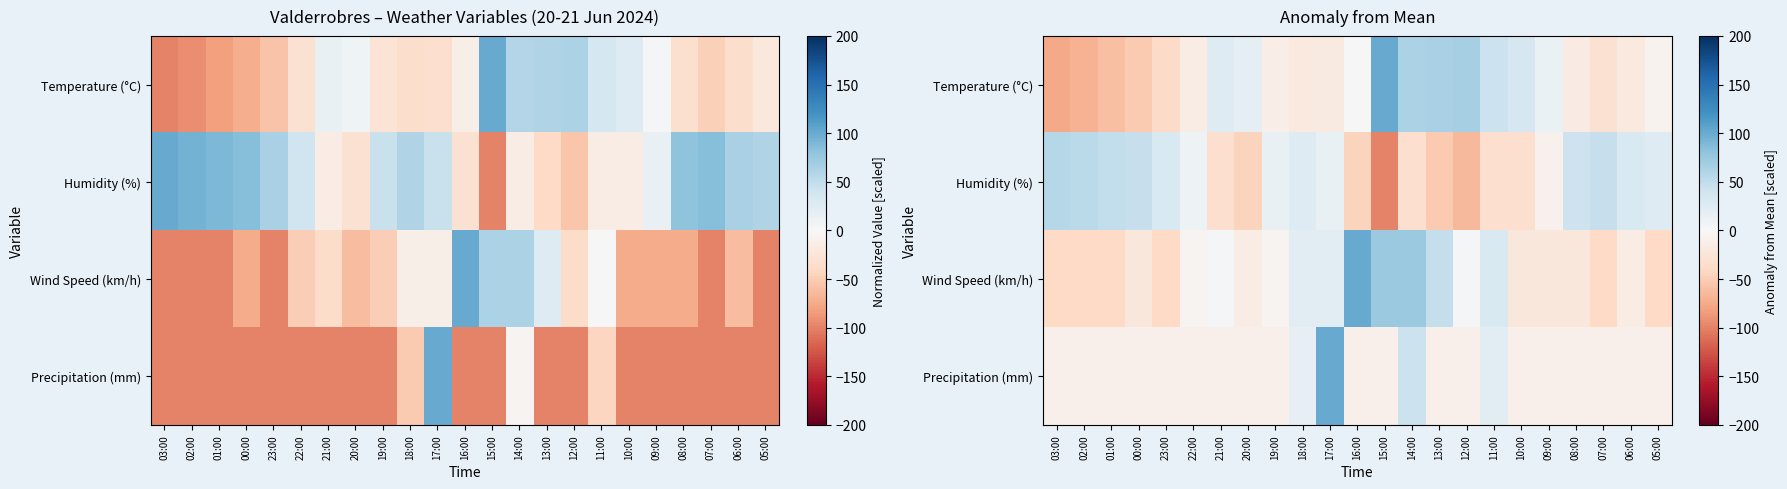

Which has a higher value, 03:00 or 12:00?

12:00